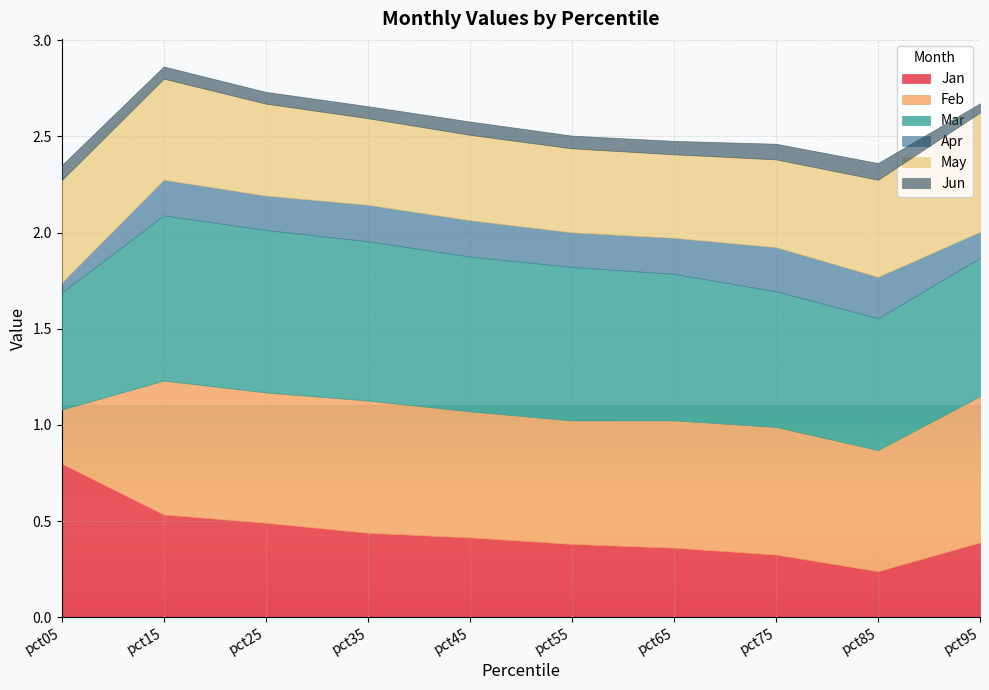

The Mar series shows 0.7 at pct95. True or false?

True